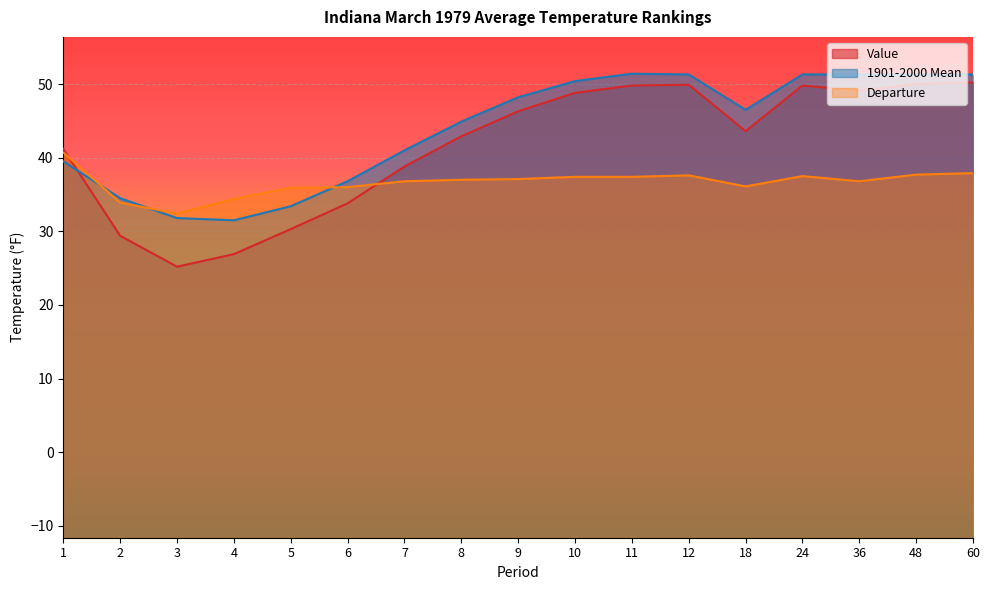

Is the value of 1901-2000 Mean at 1 greater than the value of Value at 2?

Yes